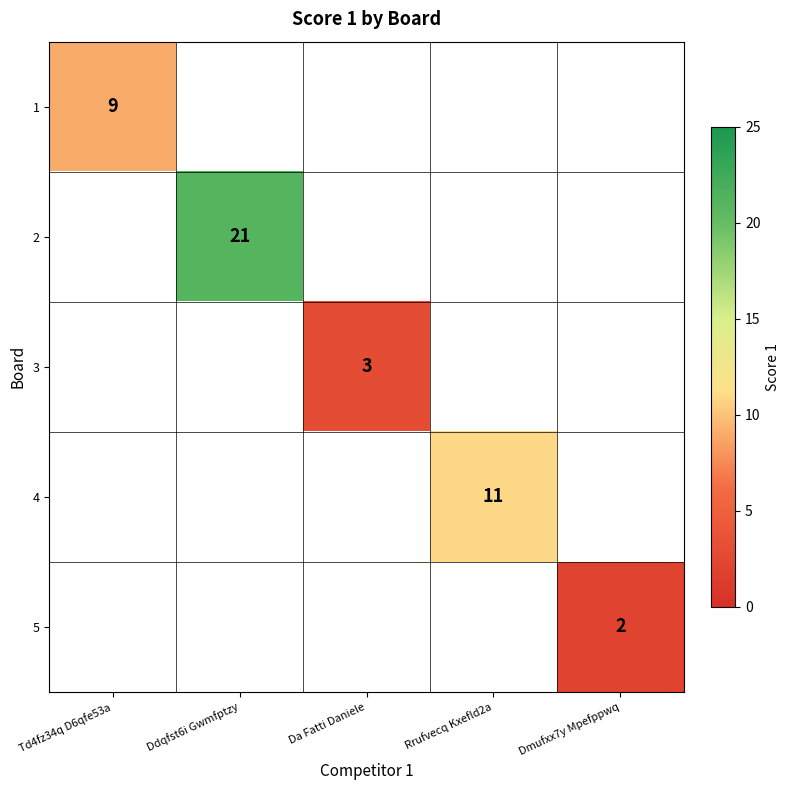

Which label corresponds to the largest value in the chart?

Ddqfst6i Gwmfptzy